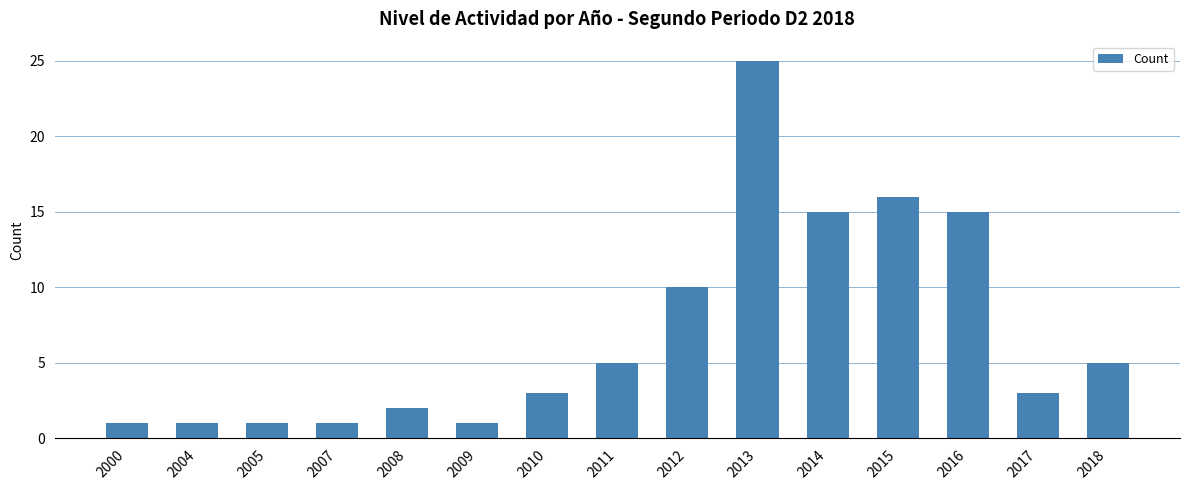

What is the value of the 12th bar from the left?

16